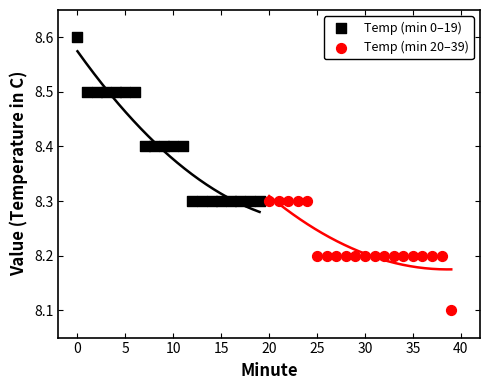

Which series reaches the minimum Y coordinate?

Temp (min 20–39)